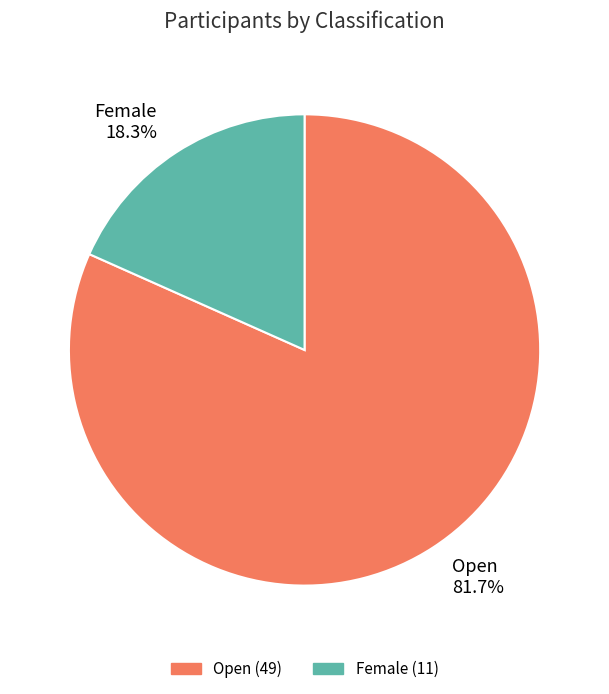

What is the ratio of the value at Open 81.7% to the value at Female 18.3%?

4.5